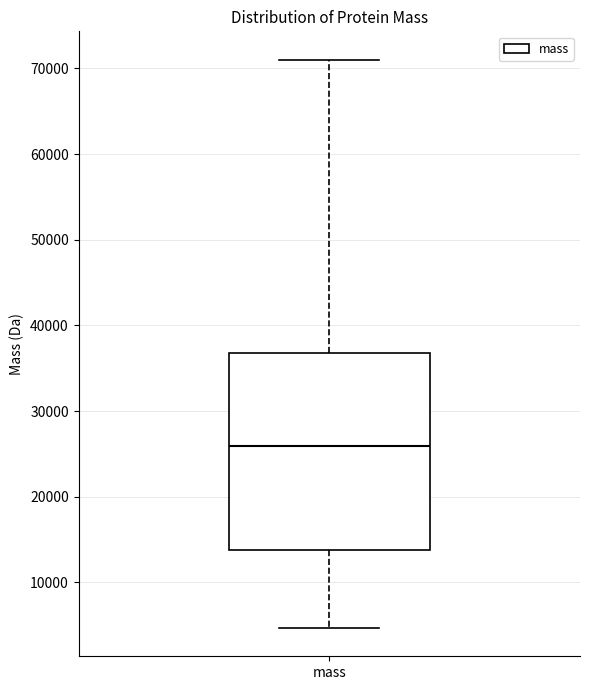

Read this box plot against the y-axis: the position of the median line, the range covered by the box, and the ends of both whiskers. The values are not printed on the chart, so give them approximately, as read against the axis.

median 26000, box 14000 to 37000, whiskers 5000 to 71000